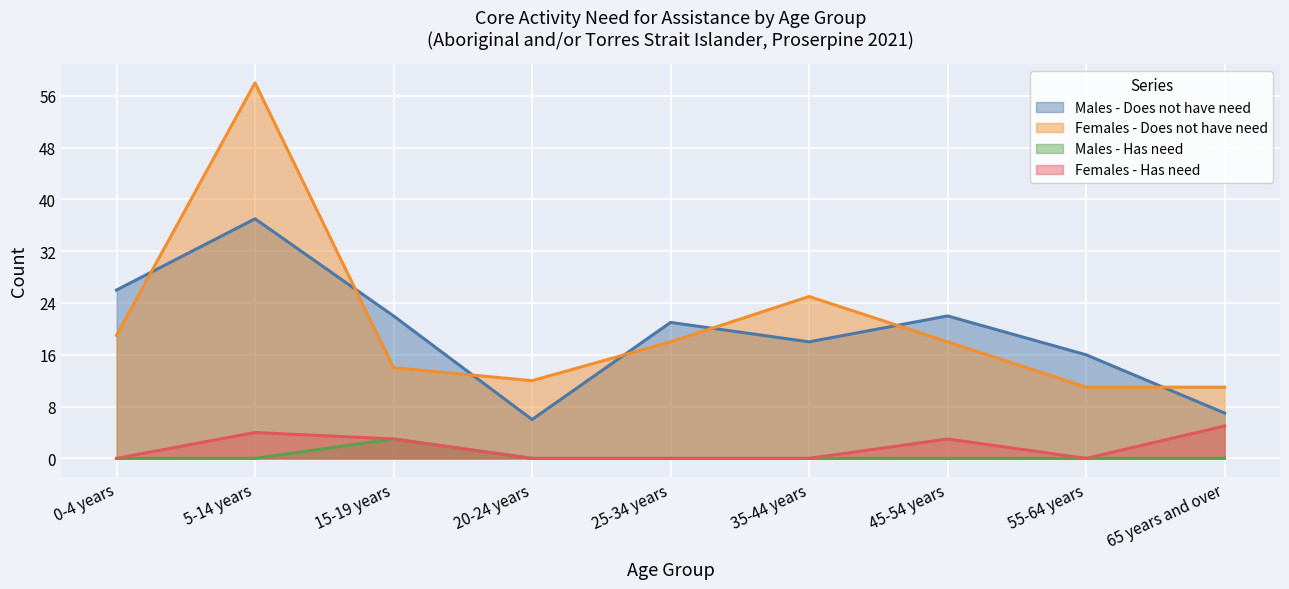

At how many categories does at least one series exceed 49?

1